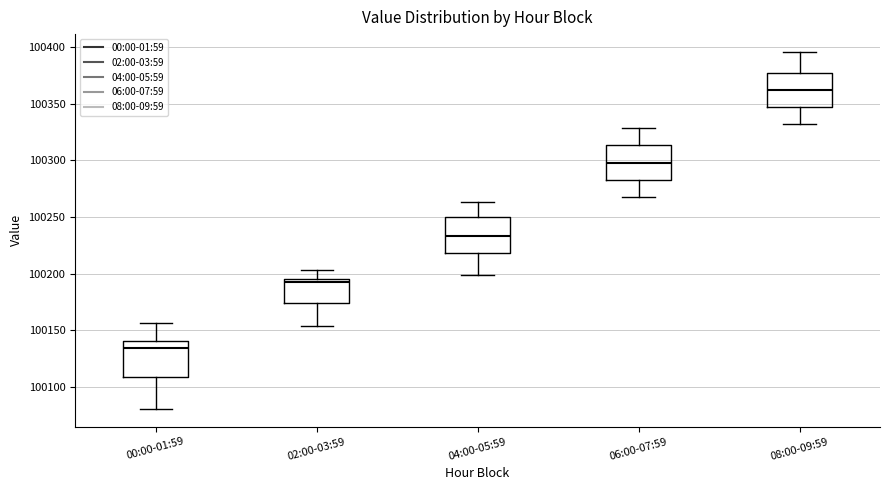

Reading left to right, transcribe this box plot: for each box, give where its median line is, the range the box spans, and where its two whiskers end, as read against the y-axis. The values are not printed on the chart, so give them approximately, as read against the axis.

00:00-01:59: median 100135, box 100110 to 100140, whiskers 100080 to 100155
02:00-03:59: median 100195 (just below the box's upper edge), box 100175 to 100195, whiskers 100155 to 100205
04:00-05:59: median 100235, box 100220 to 100250, whiskers 100200 to 100265
06:00-07:59: median 100300, box 100285 to 100315, whiskers 100270 to 100330
08:00-09:59: median 100360, box 100345 to 100380, whiskers 100330 to 100395